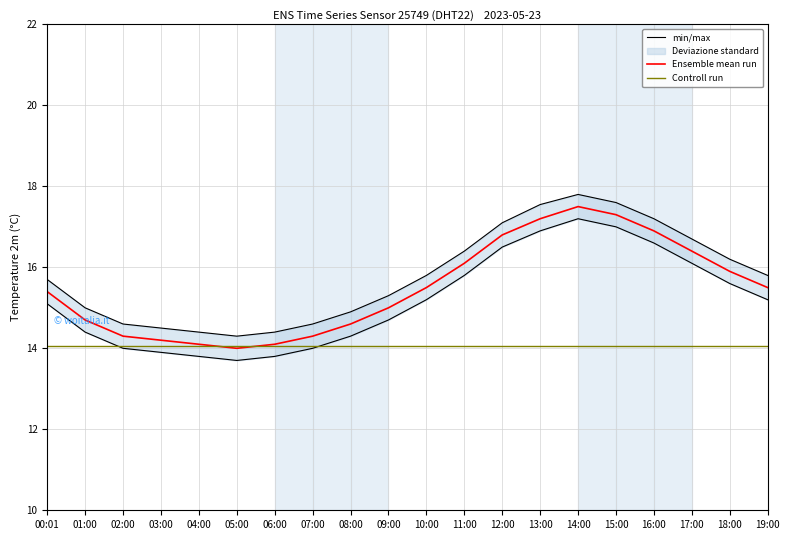

Where does the Ensemble mean run series first go above 15?

00:01